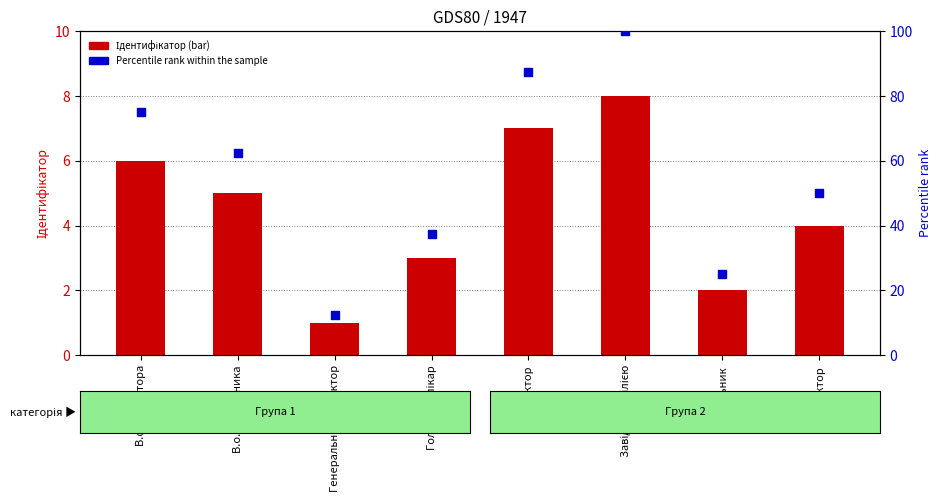

Which series reaches the maximum Y coordinate?

Percentile rank